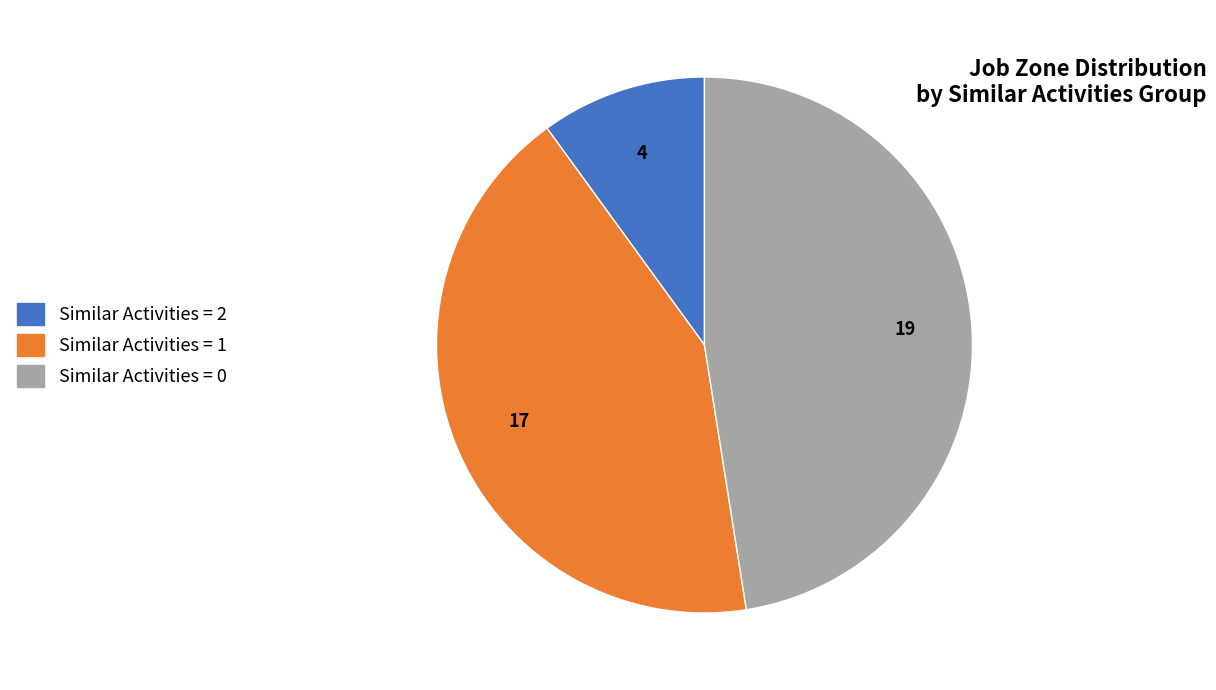

How many slices are in this pie chart?

3